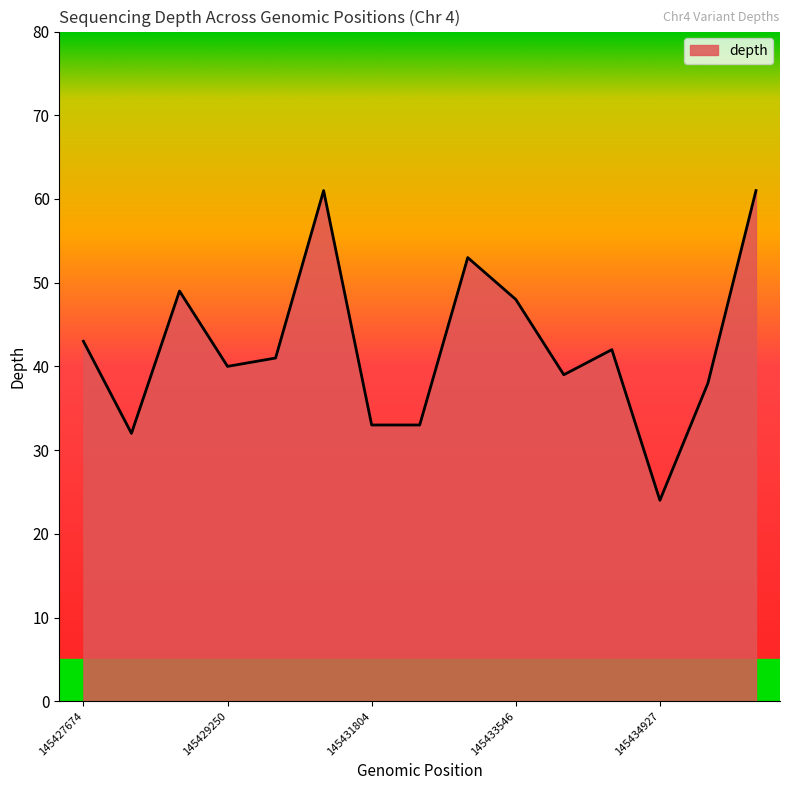

What is the difference between the maximum and minimum values?

37